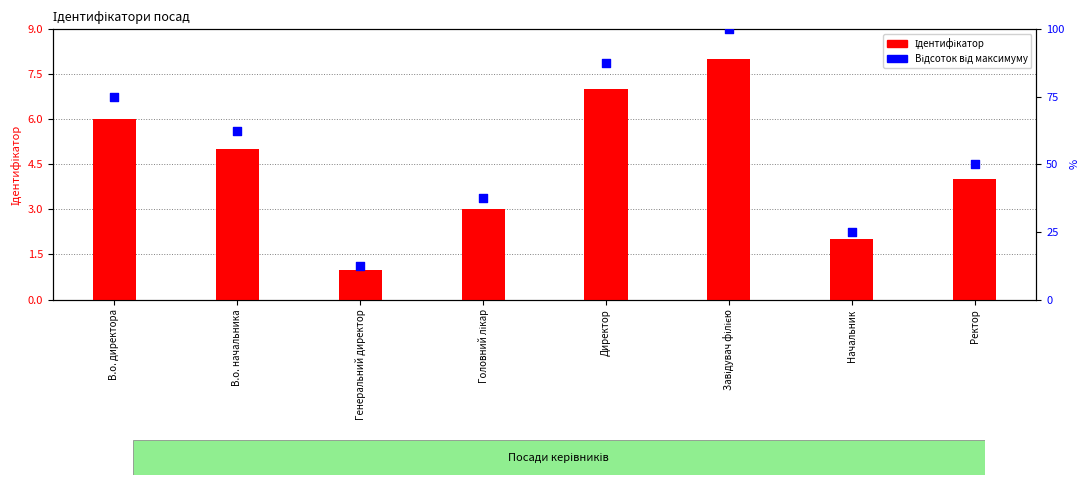

Which series has the largest Y range (max minus min)?

Відсоток від макс.